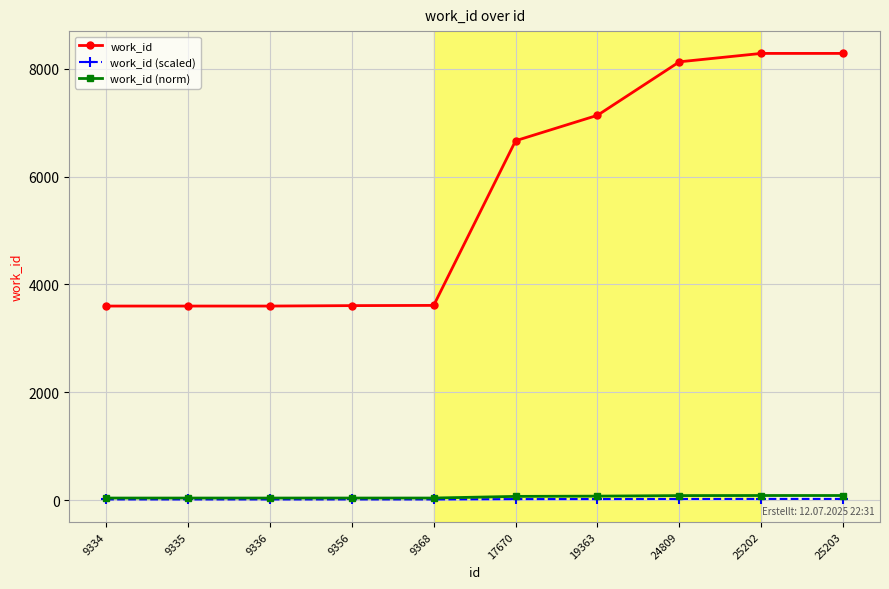

Where is work_id nearest to the value 5942?

17670